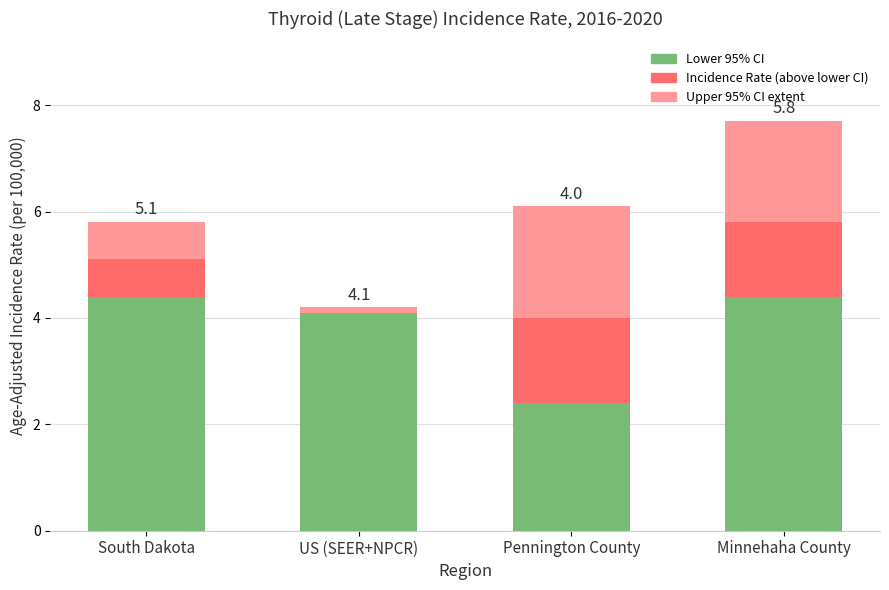

What is the highest value of the Lower 95% CI series?

4.4